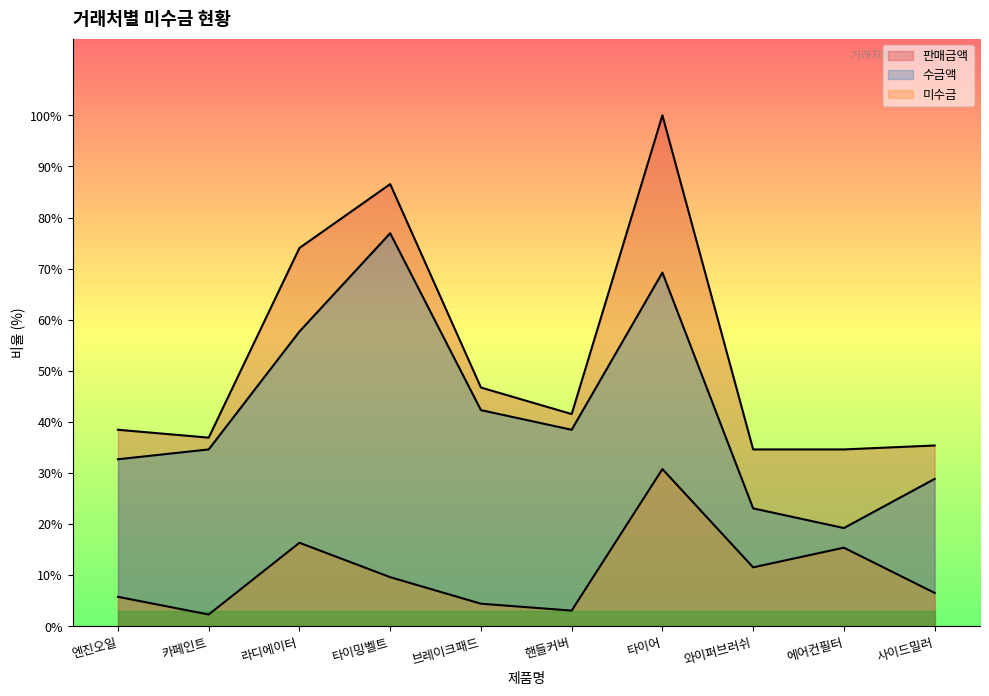

What is the minimum value shown in the chart?

60000